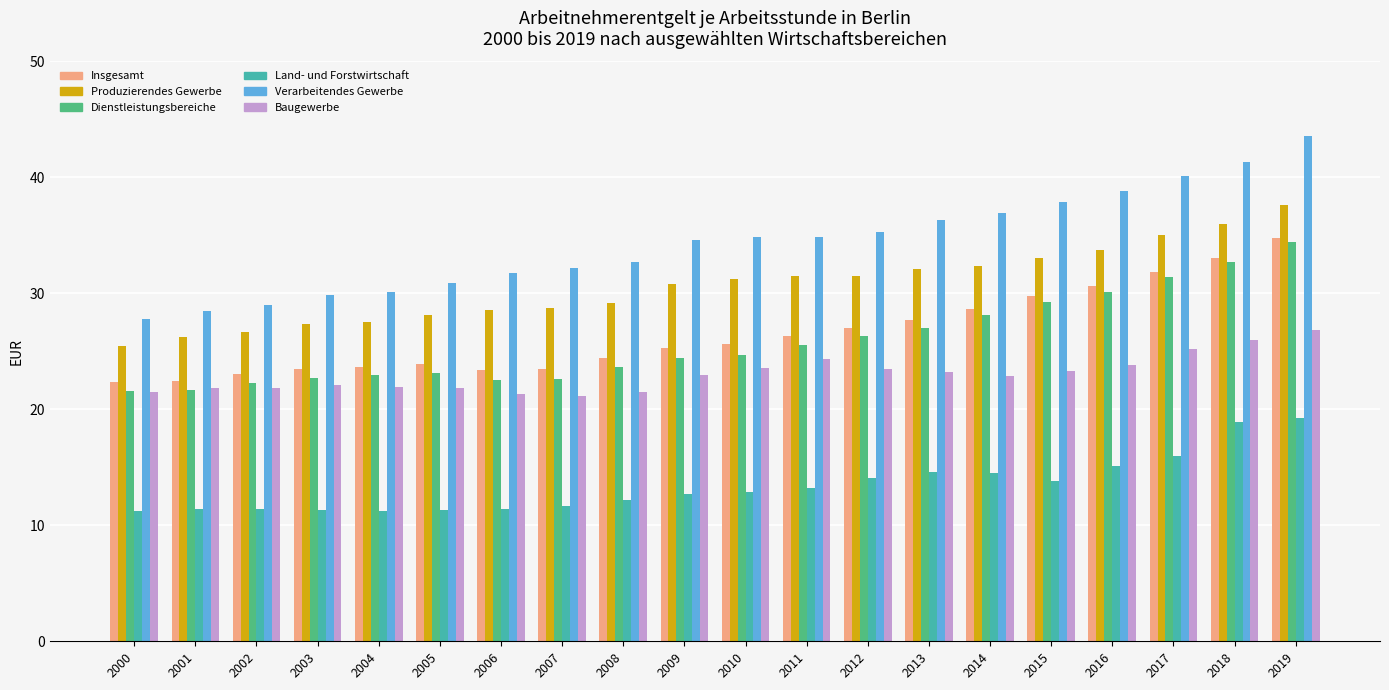

Which series has the largest range (max minus min)?

Verarbeitendes Gewerbe